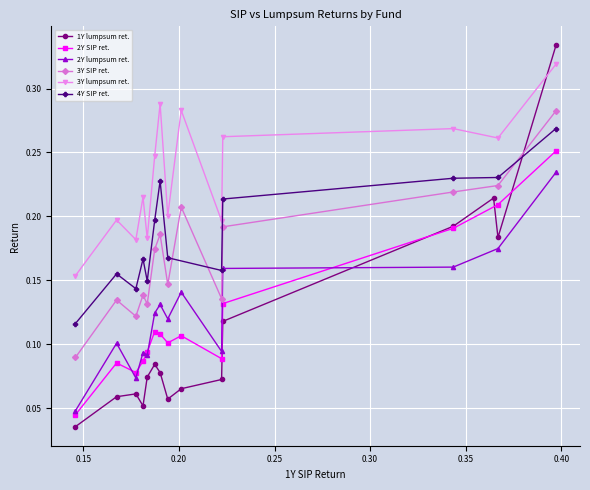

True or false: 3Y lumpsum ret. has more than 0 points higher than both neighbors.

True